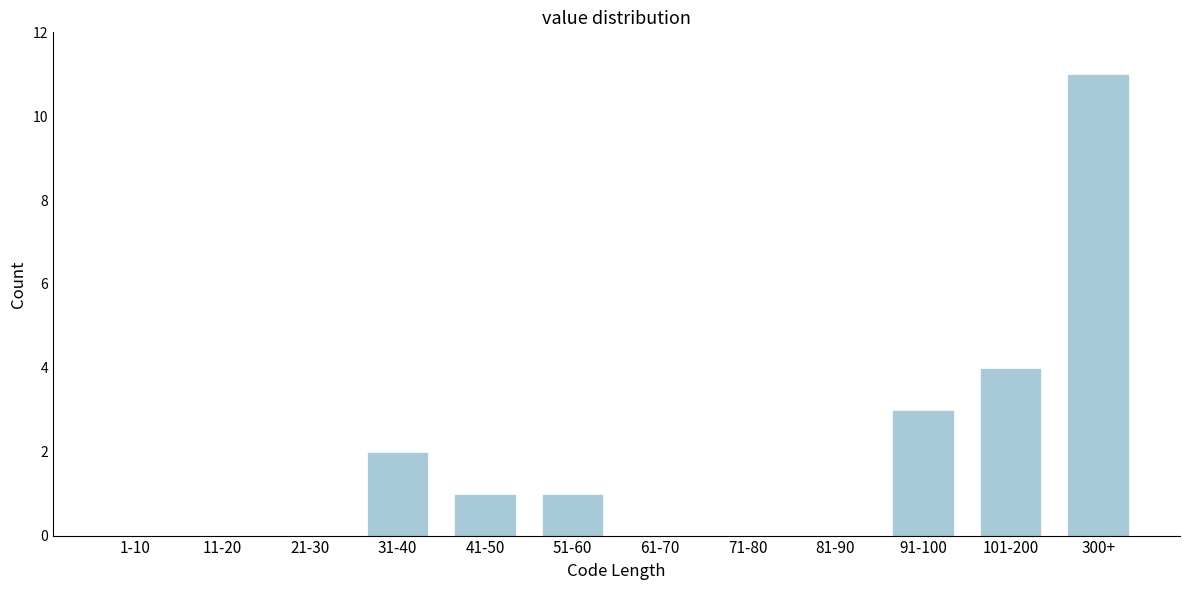

Reading right to left, transcribe all the data shown in this chart.

300+=11	101-200=4	91-100=3	81-90=0	71-80=0	61-70=0	51-60=1	41-50=1	31-40=2	21-30=0	11-20=0	1-10=0